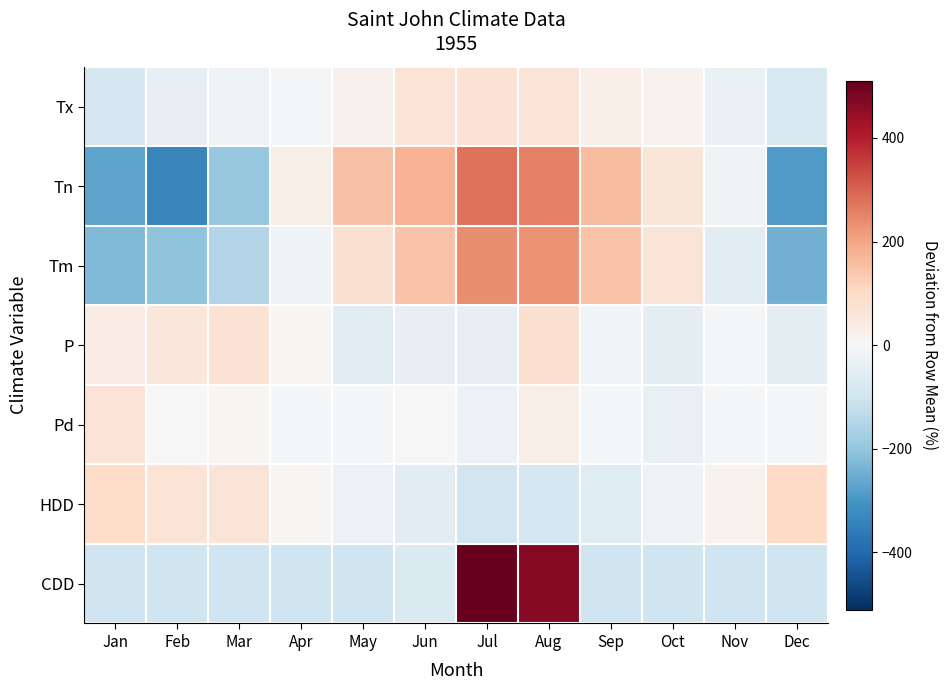

Between May and Nov, which series saw the biggest shift?

Tn